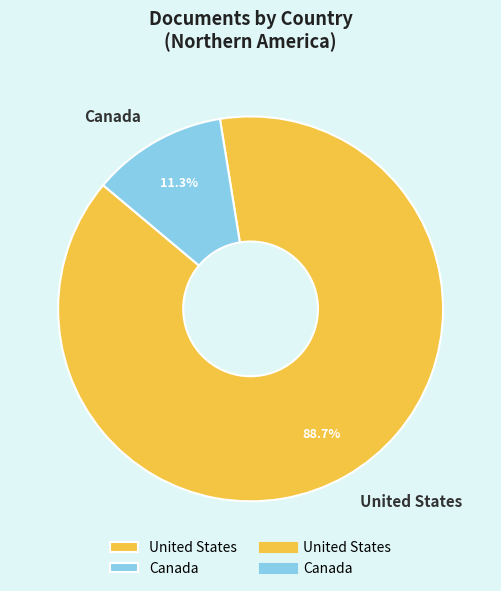

Combined, what portion of the pie is Canada and United States?

100.0%